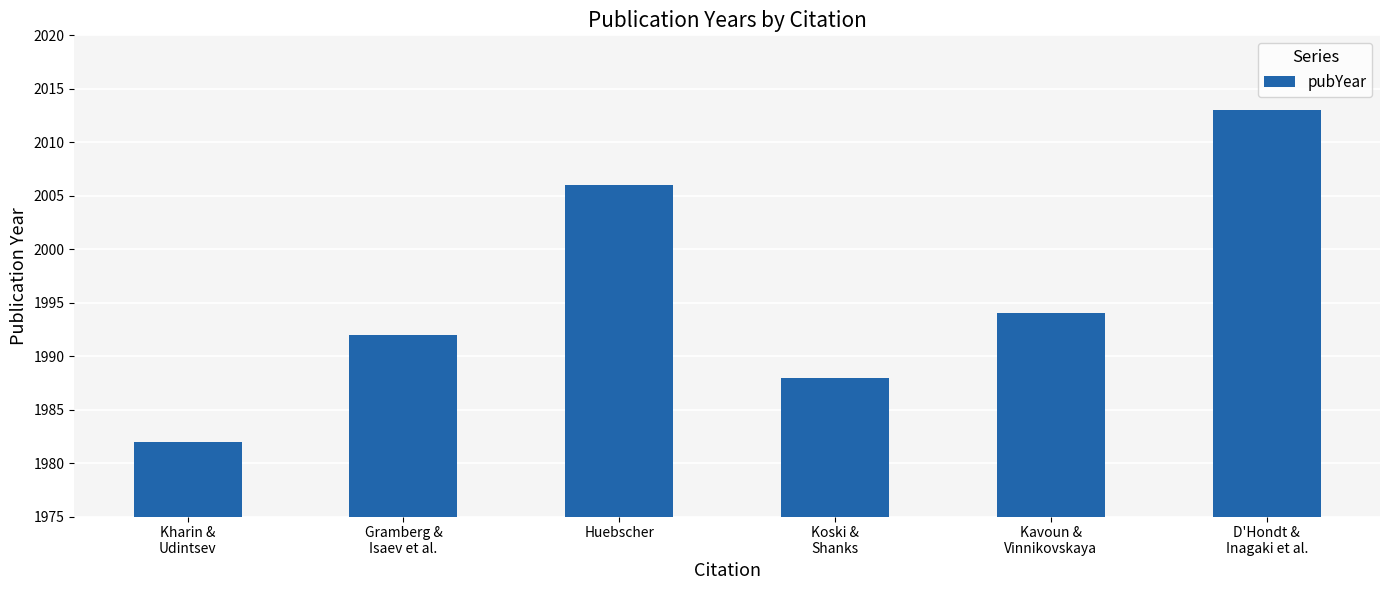

Approximately how many times larger is the value at D'Hondt &
Inagaki et al. compared to Kavoun &
Vinnikovskaya?

1.0